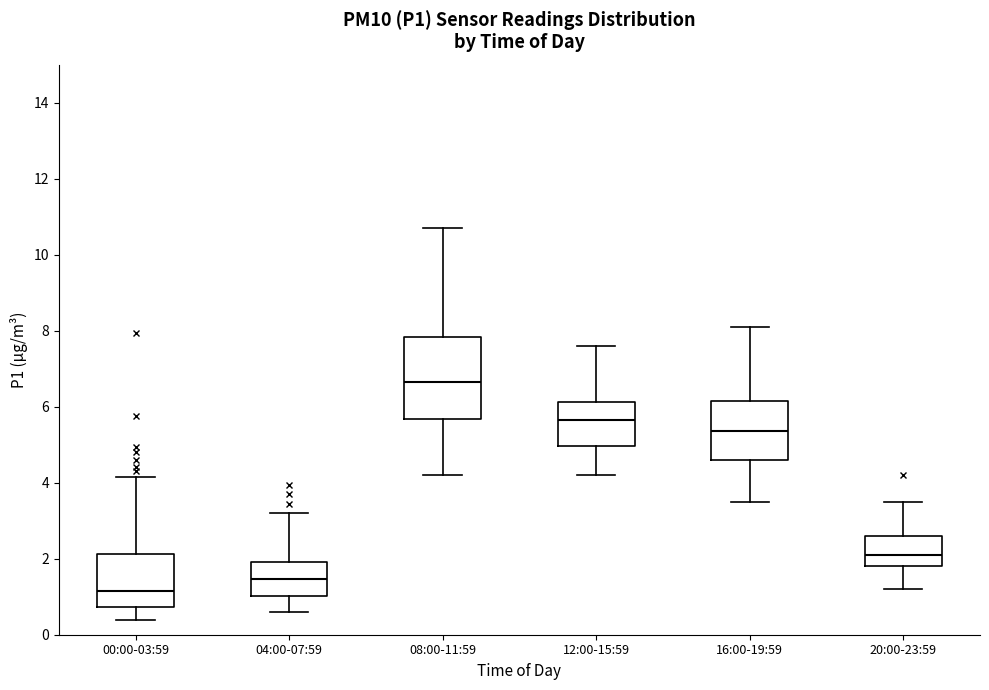

Which box is the tallest, from its lower edge to its upper edge?

08:00-11:59